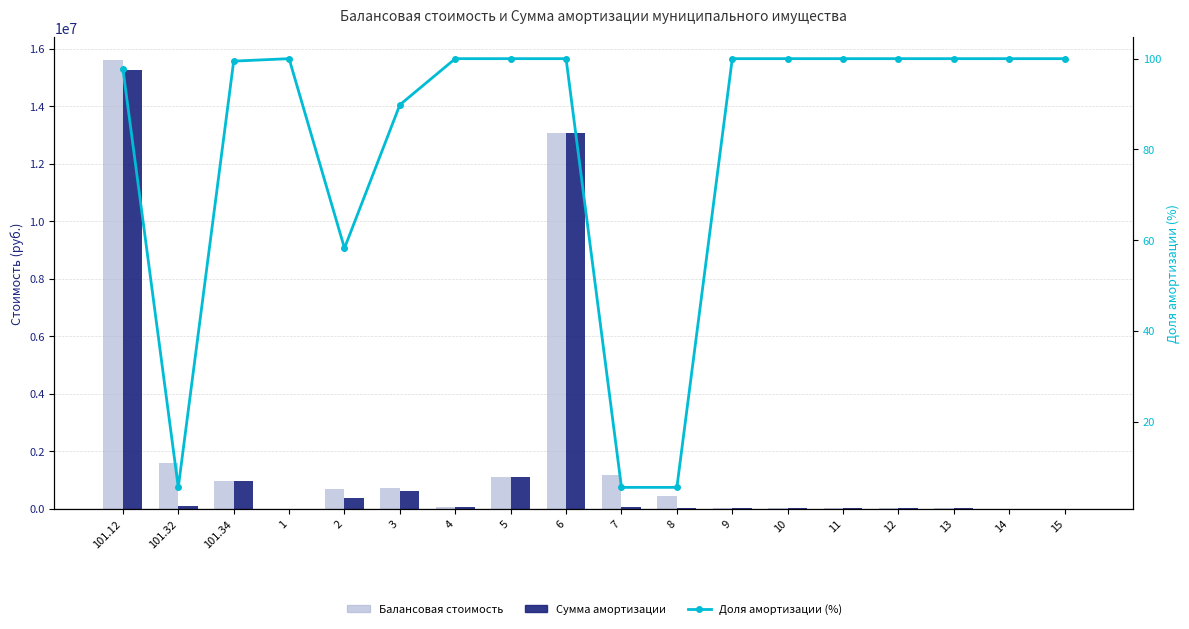

What is the spread (max minus min) of values at 2?

674414.7